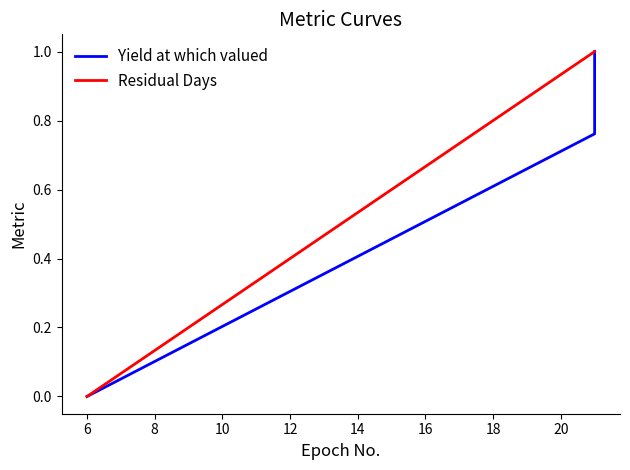

Which series changed the most between 4 and 6?

Residual Days